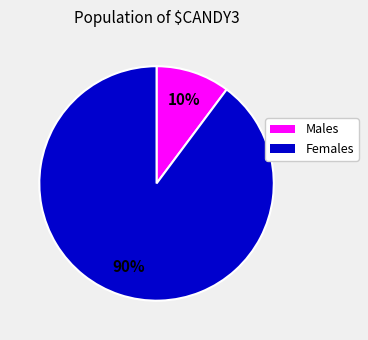

Between Males and Females, which is larger?

Females